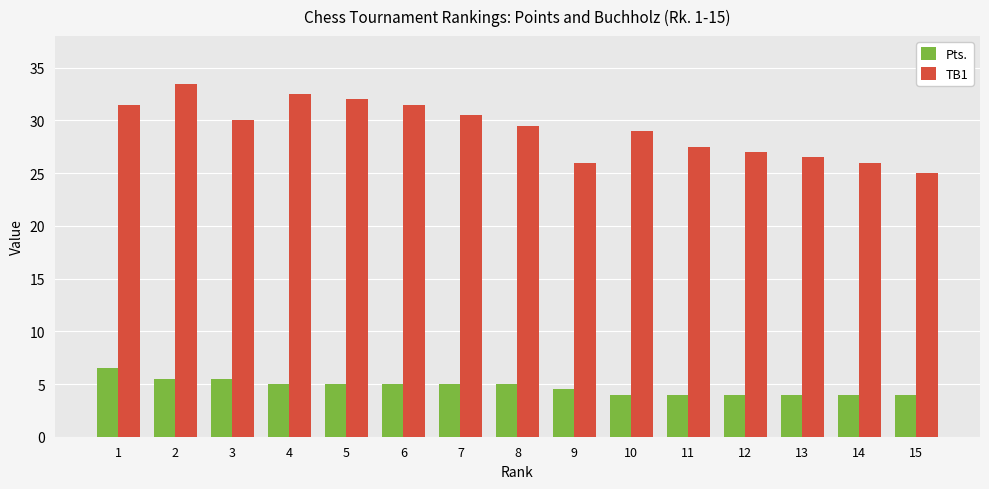

What is the highest value of the TB1 series?

33.5